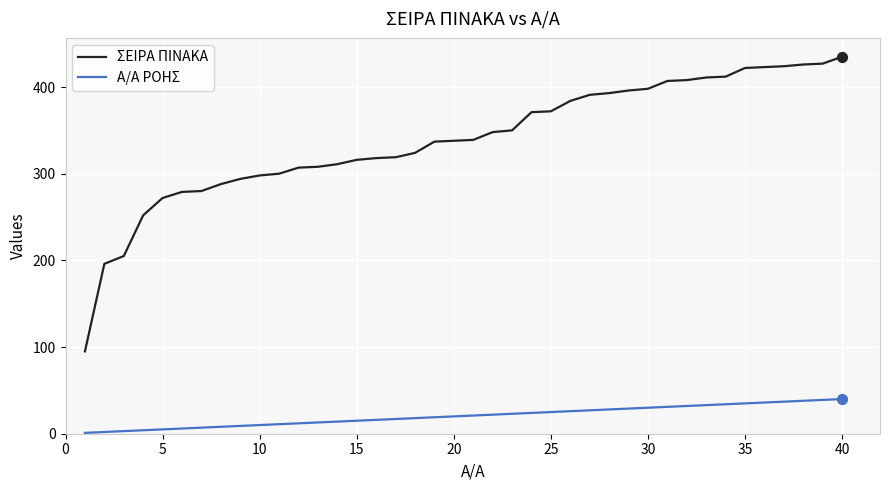

What are all the series names shown in the legend?

ΣΕΙΡΑ ΠΙΝΑΚΑ, Α/Α ΡΟΗΣ